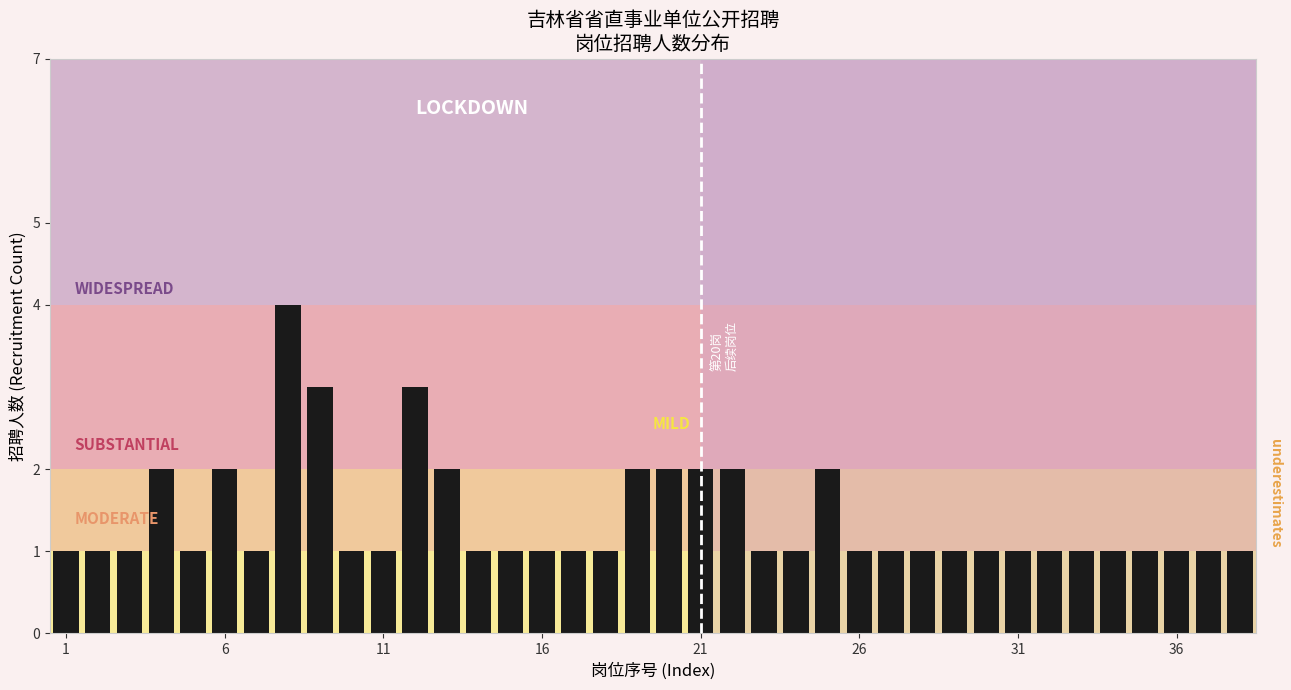

Does the chart contain stacked bars?

No